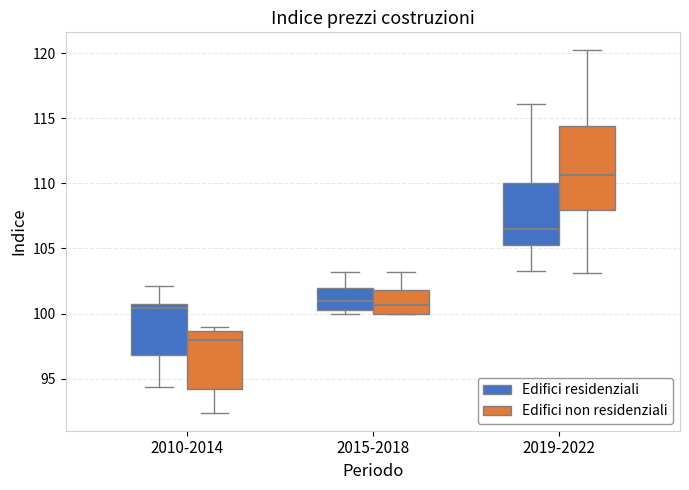

Reading left to right, transcribe this box plot: for each box, give where its median line is, the range the box spans, and where its two whiskers end, as read against the y-axis. The values are not printed on the chart, so give them approximately, as read against the axis.

2010-2014 (Edifici residenziali): median 100.5 (just below the box's upper edge), box 97.0 to 100.5, whiskers 94.5 to 102.0
2010-2014 (Edifici non residenziali): median 98.0, box 94.0 to 98.5, whiskers 92.5 to 99.0
2015-2018 (Edifici residenziali): median 101.0, box 100.5 to 102.0, whiskers 100.0 to 103.0
2015-2018 (Edifici non residenziali): median 100.5, box 100.0 to 102.0, whiskers 100.0 to 103.0
2019-2022 (Edifici residenziali): median 106.5, box 105.5 to 110.0, whiskers 103.5 to 116.0
2019-2022 (Edifici non residenziali): median 110.5, box 108.0 to 114.5, whiskers 103.0 to 120.0